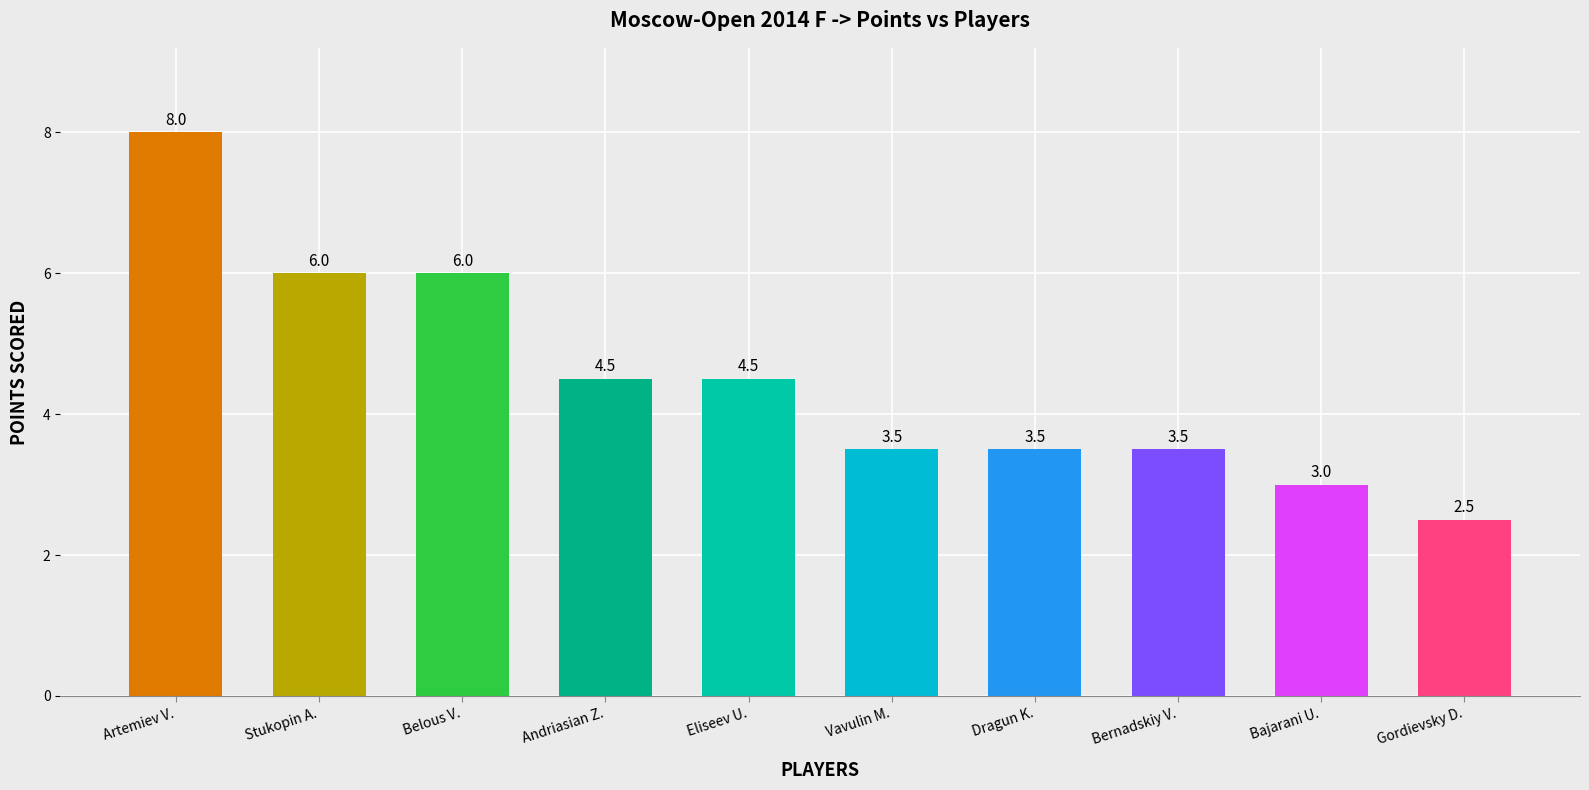

What is the sum of the values at Dragun K. and Belous V.?

9.5